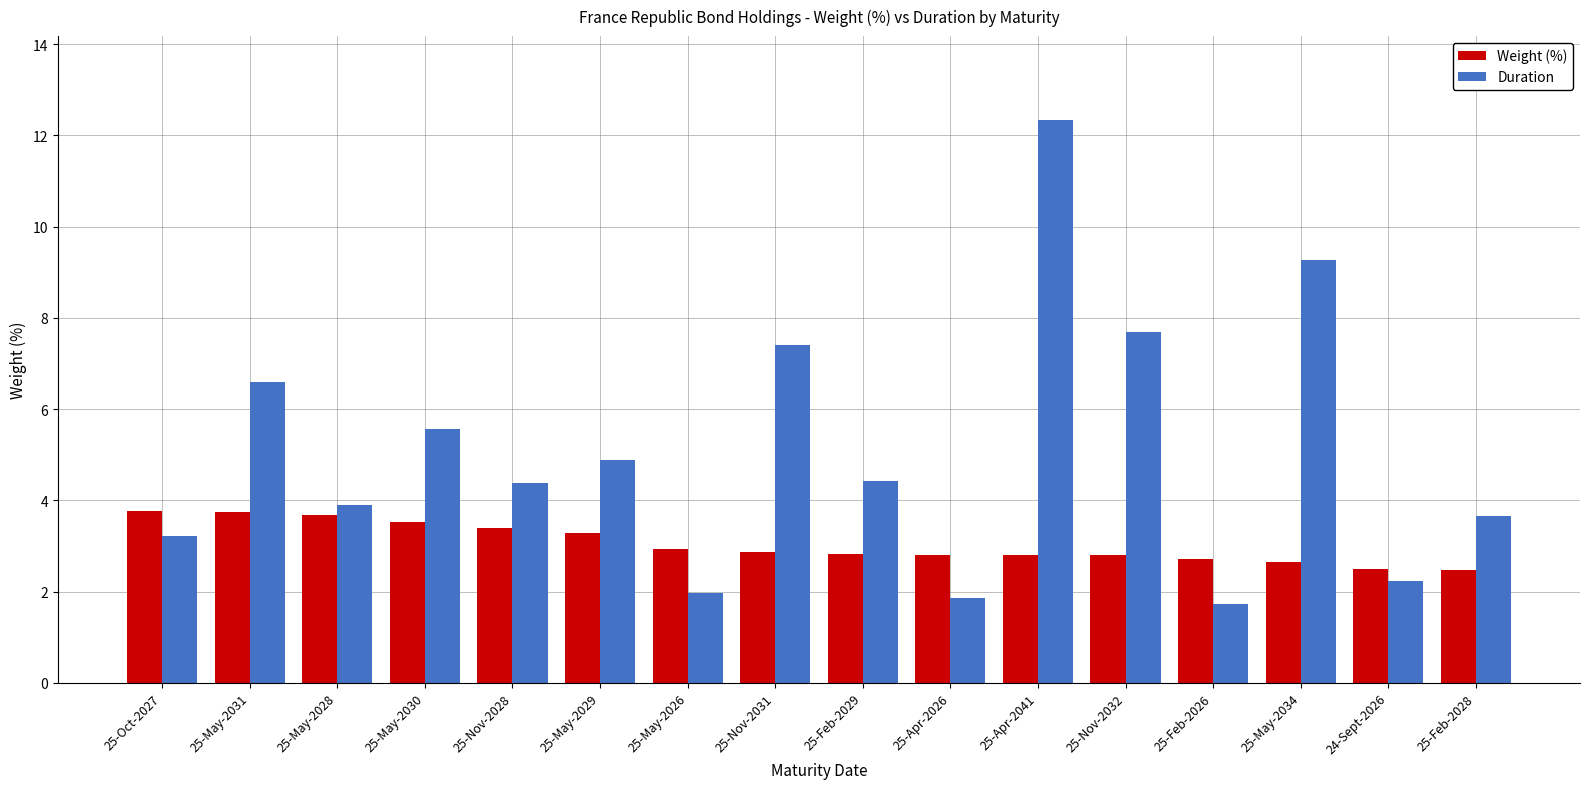

Is the value of Duration at 25-Feb-2026 greater than the value of Weight (%) at 25-Feb-2026?

No